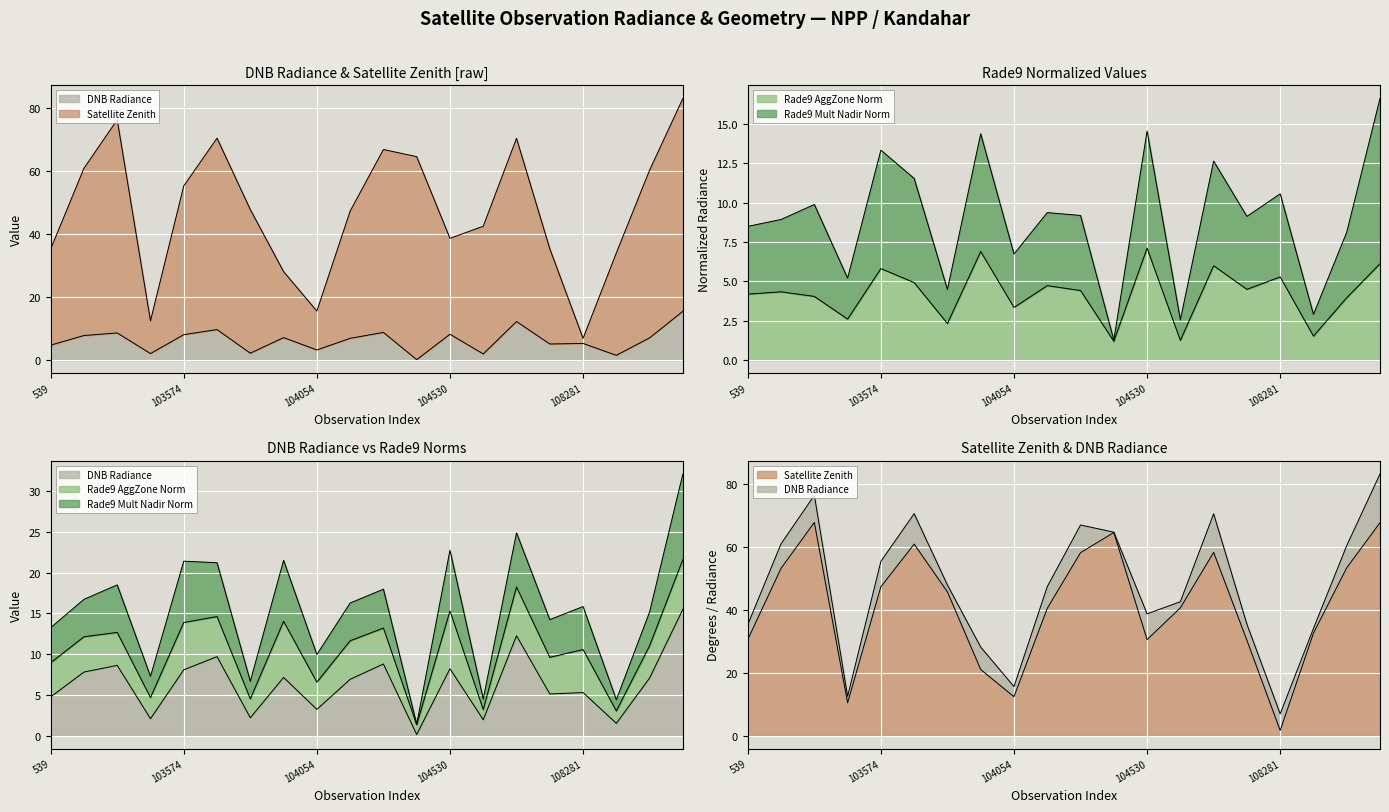

Where does the rade9_aggzone_norm series first go above 4?

539